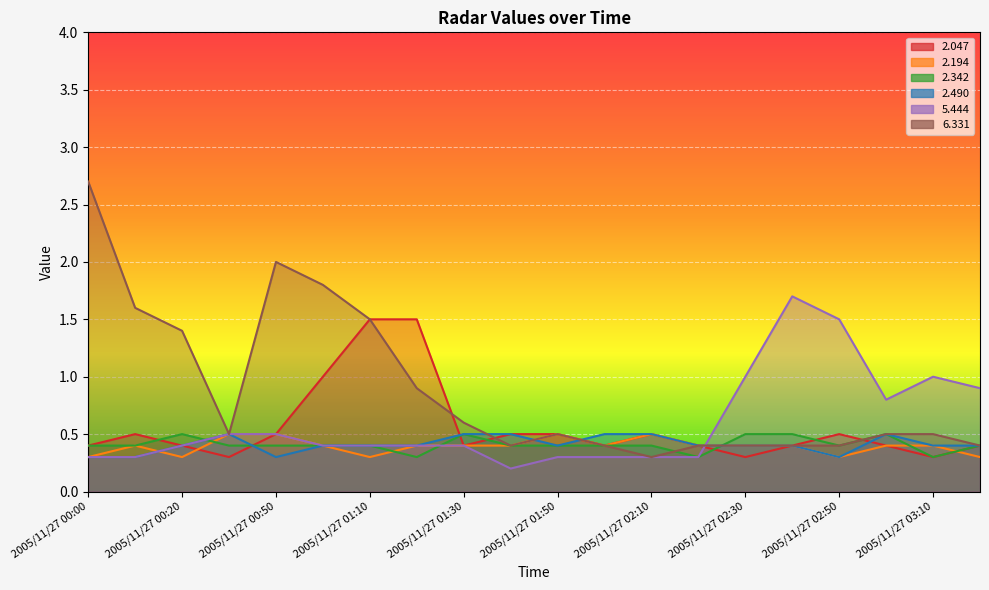

Reading left to right, list all the values displayed in this chart.

  2.047: 2005/11/27 00:00=0.4	2005/11/27 00:10=0.5	2005/11/27 00:20=0.4	2005/11/27 00:40=0.3	2005/11/27 00:50=0.5	2005/11/27 01:00=1.0	2005/11/27 01:10=1.5	2005/11/27 01:20=1.5	2005/11/27 01:30=0.4	2005/11/27 01:40=0.5	2005/11/27 01:50=0.5	2005/11/27 02:00=0.4	2005/11/27 02:10=0.5	2005/11/27 02:20=0.4	2005/11/27 02:30=0.3	2005/11/27 02:40=0.4	2005/11/27 02:50=0.5	2005/11/27 03:00=0.4	2005/11/27 03:10=0.3	2005/11/27 03:20=0.4
  2.194: 2005/11/27 00:00=0.3	2005/11/27 00:10=0.4	2005/11/27 00:20=0.3	2005/11/27 00:40=0.5	2005/11/27 00:50=0.5	2005/11/27 01:00=0.4	2005/11/27 01:10=0.3	2005/11/27 01:20=0.4	2005/11/27 01:30=0.4	2005/11/27 01:40=0.4	2005/11/27 01:50=0.5	2005/11/27 02:00=0.4	2005/11/27 02:10=0.5	2005/11/27 02:20=0.4	2005/11/27 02:30=0.4	2005/11/27 02:40=0.4	2005/11/27 02:50=0.3	2005/11/27 03:00=0.4	2005/11/27 03:10=0.4	2005/11/27 03:20=0.3
  2.342: 2005/11/27 00:00=0.4	2005/11/27 00:10=0.4	2005/11/27 00:20=0.5	2005/11/27 00:40=0.4	2005/11/27 00:50=0.4	2005/11/27 01:00=0.4	2005/11/27 01:10=0.4	2005/11/27 01:20=0.3	2005/11/27 01:30=0.5	2005/11/27 01:40=0.4	2005/11/27 01:50=0.4	2005/11/27 02:00=0.4	2005/11/27 02:10=0.4	2005/11/27 02:20=0.3	2005/11/27 02:30=0.5	2005/11/27 02:40=0.5	2005/11/27 02:50=0.4	2005/11/27 03:00=0.5	2005/11/27 03:10=0.3	2005/11/27 03:20=0.4
  2.490: 2005/11/27 00:00=0.3	2005/11/27 00:10=0.3	2005/11/27 00:20=0.4	2005/11/27 00:40=0.5	2005/11/27 00:50=0.3	2005/11/27 01:00=0.4	2005/11/27 01:10=0.4	2005/11/27 01:20=0.4	2005/11/27 01:30=0.5	2005/11/27 01:40=0.5	2005/11/27 01:50=0.4	2005/11/27 02:00=0.5	2005/11/27 02:10=0.5	2005/11/27 02:20=0.4	2005/11/27 02:30=0.4	2005/11/27 02:40=0.4	2005/11/27 02:50=0.3	2005/11/27 03:00=0.5	2005/11/27 03:10=0.4	2005/11/27 03:20=0.4
  5.444: 2005/11/27 00:00=0.3	2005/11/27 00:10=0.3	2005/11/27 00:20=0.4	2005/11/27 00:40=0.5	2005/11/27 00:50=0.5	2005/11/27 01:00=0.4	2005/11/27 01:10=0.4	2005/11/27 01:20=0.4	2005/11/27 01:30=0.4	2005/11/27 01:40=0.2	2005/11/27 01:50=0.3	2005/11/27 02:00=0.3	2005/11/27 02:10=0.3	2005/11/27 02:20=0.3	2005/11/27 02:30=1.0	2005/11/27 02:40=1.7	2005/11/27 02:50=1.5	2005/11/27 03:00=0.8	2005/11/27 03:10=1.0	2005/11/27 03:20=0.9
  6.331: 2005/11/27 00:00=2.7	2005/11/27 00:10=1.6	2005/11/27 00:20=1.4	2005/11/27 00:40=0.5	2005/11/27 00:50=2.0	2005/11/27 01:00=1.8	2005/11/27 01:10=1.5	2005/11/27 01:20=0.9	2005/11/27 01:30=0.6	2005/11/27 01:40=0.4	2005/11/27 01:50=0.5	2005/11/27 02:00=0.4	2005/11/27 02:10=0.3	2005/11/27 02:20=0.4	2005/11/27 02:30=0.4	2005/11/27 02:40=0.4	2005/11/27 02:50=0.4	2005/11/27 03:00=0.5	2005/11/27 03:10=0.5	2005/11/27 03:20=0.4